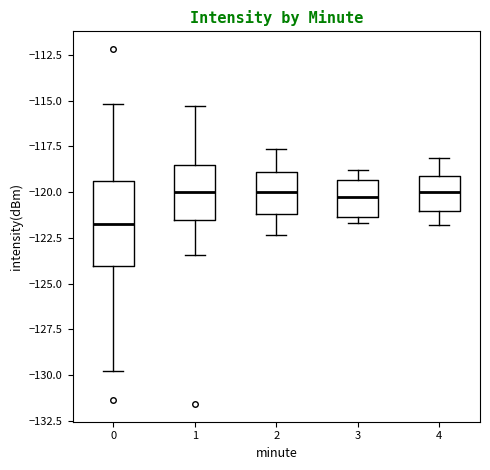

Comparing the boxes themselves (not the whiskers), which one is the tallest?

0